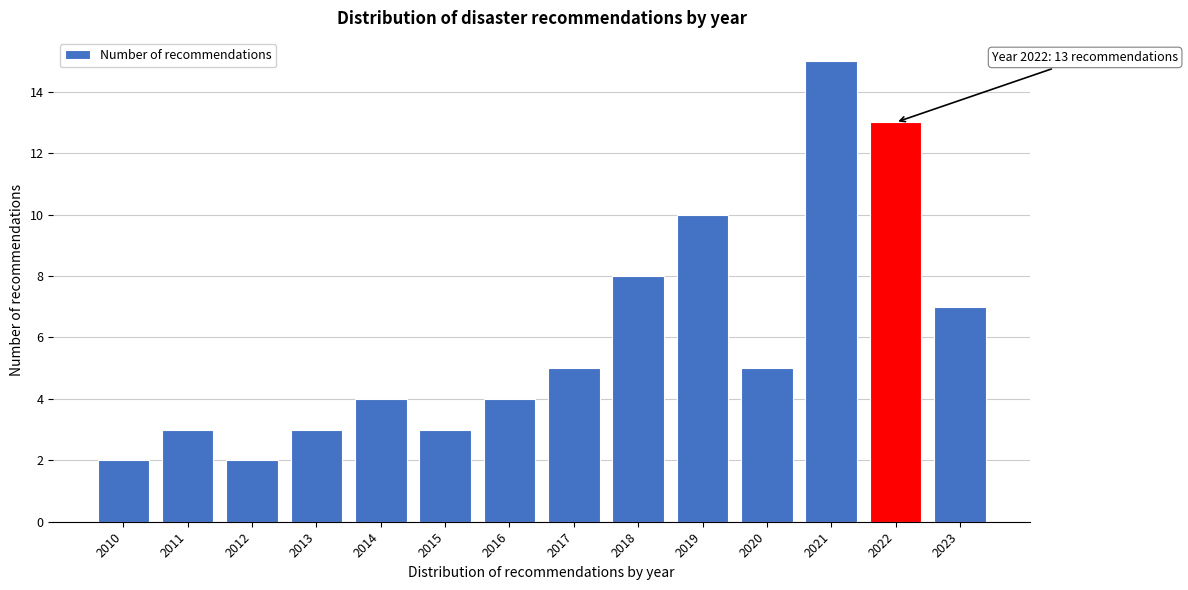

Reading right to left, extract all data points from this chart.

2023=7	2022=13	2021=15	2020=5	2019=10	2018=8	2017=5	2016=4	2015=3	2014=4	2013=3	2012=2	2011=3	2010=2